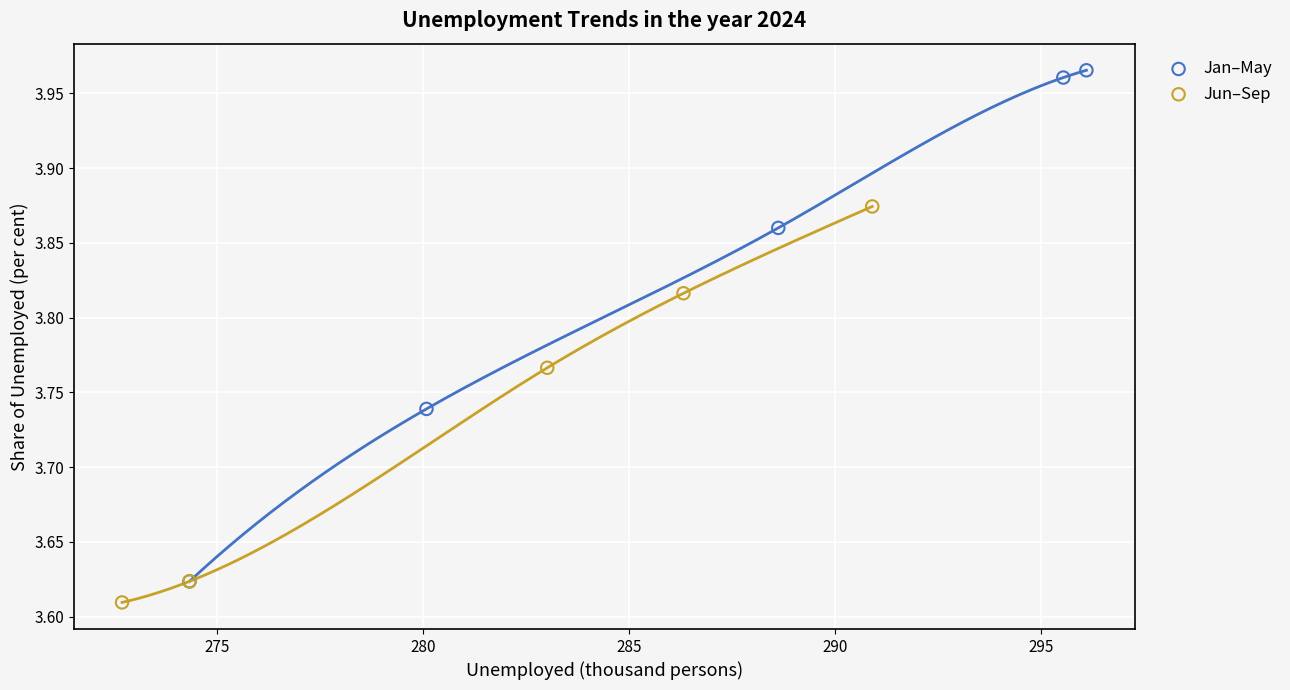

What are all the series names shown in the legend?

Jan–May, Jun–Sep